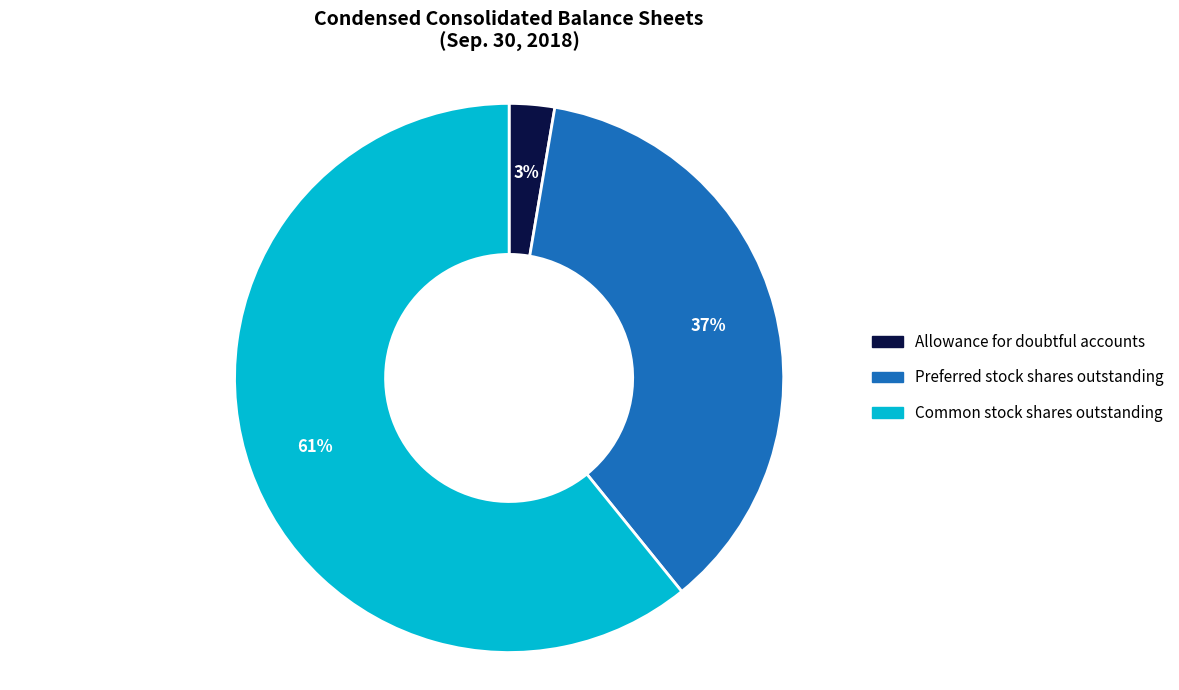

How many slices are in this pie chart?

3